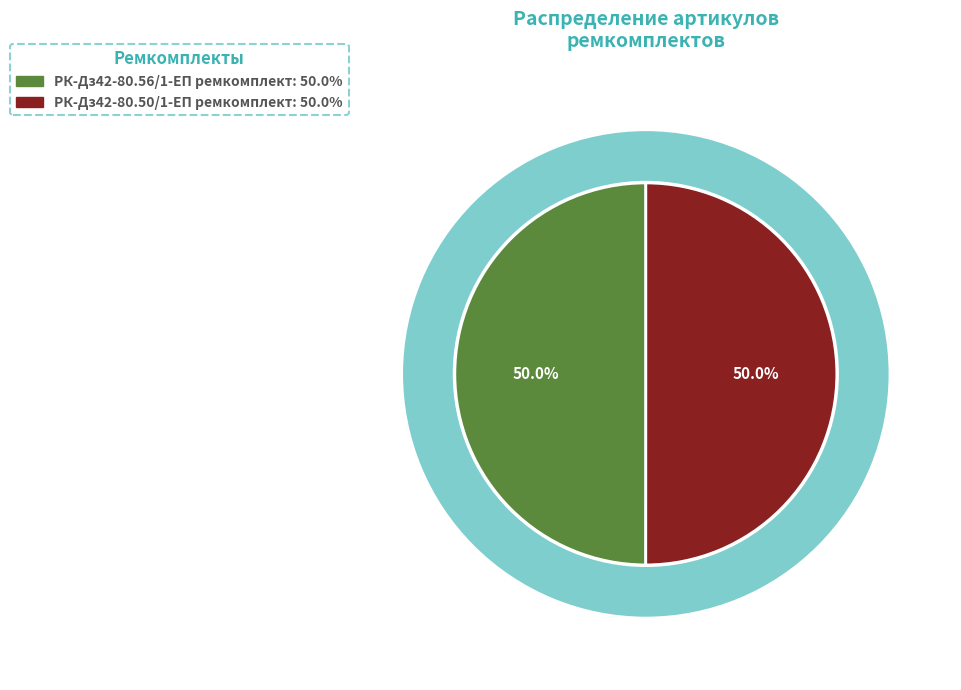

How many slices are in this pie chart?

2